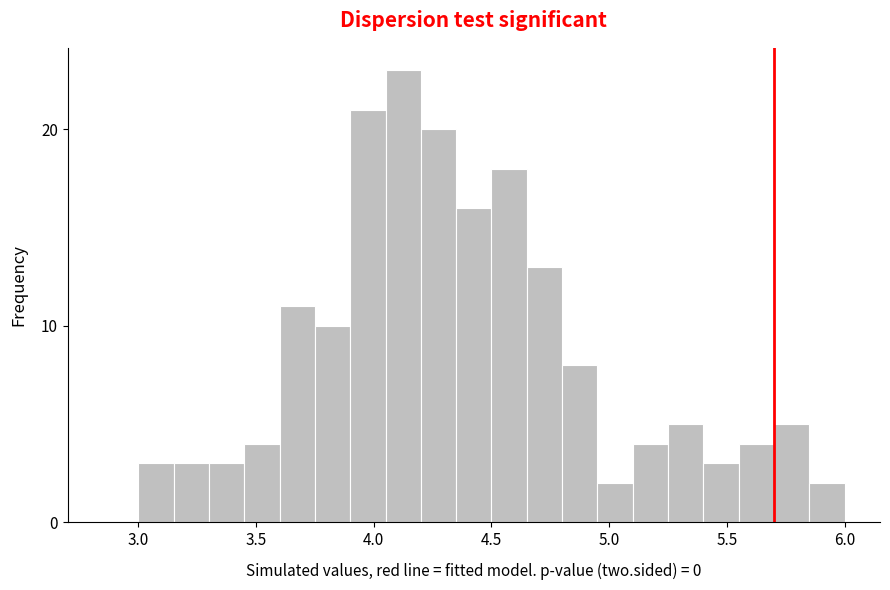

Read against the x-axis, roughly where is the centre of the tallest bar?

4.15